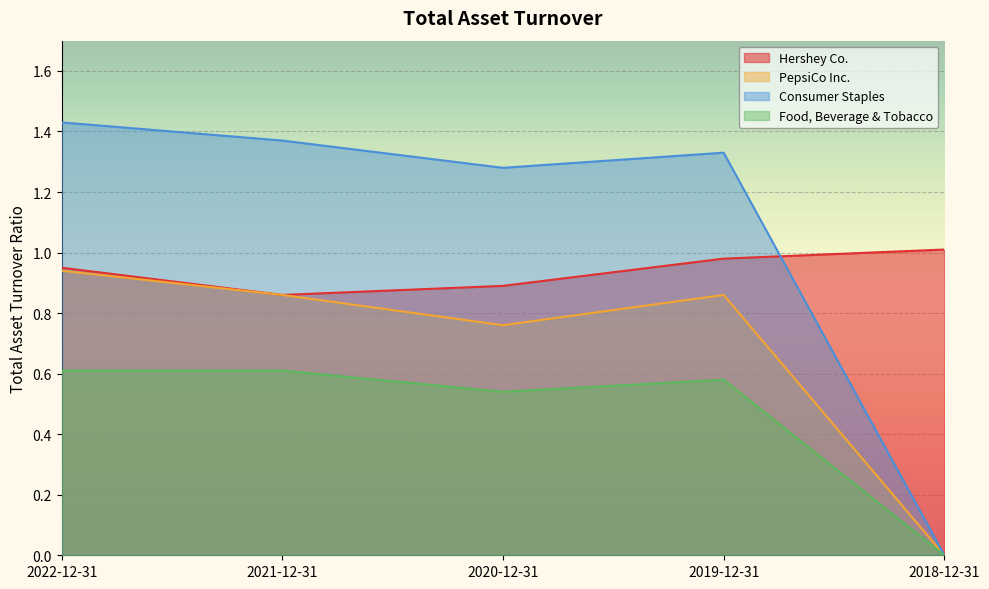

What is the sum of all Hershey Co. values?

4.7